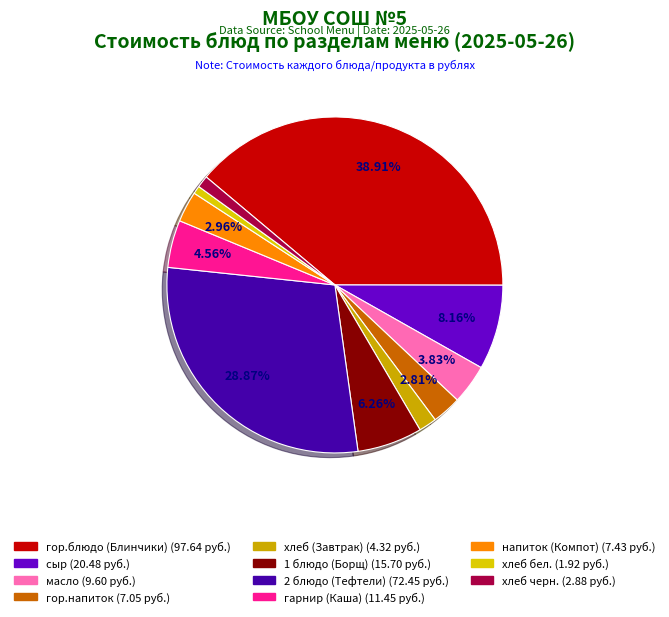

Is there any slice that represents more than half of the pie?

No